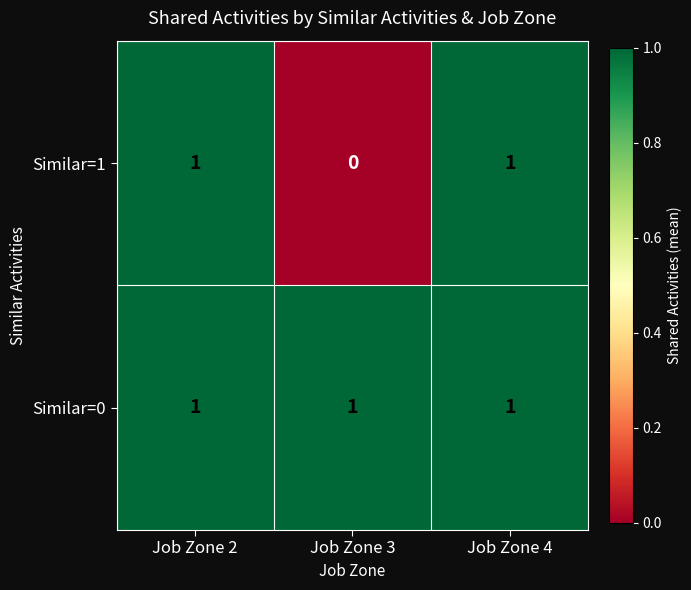

At which label is Similar=0 closest to 1?

Job Zone 2